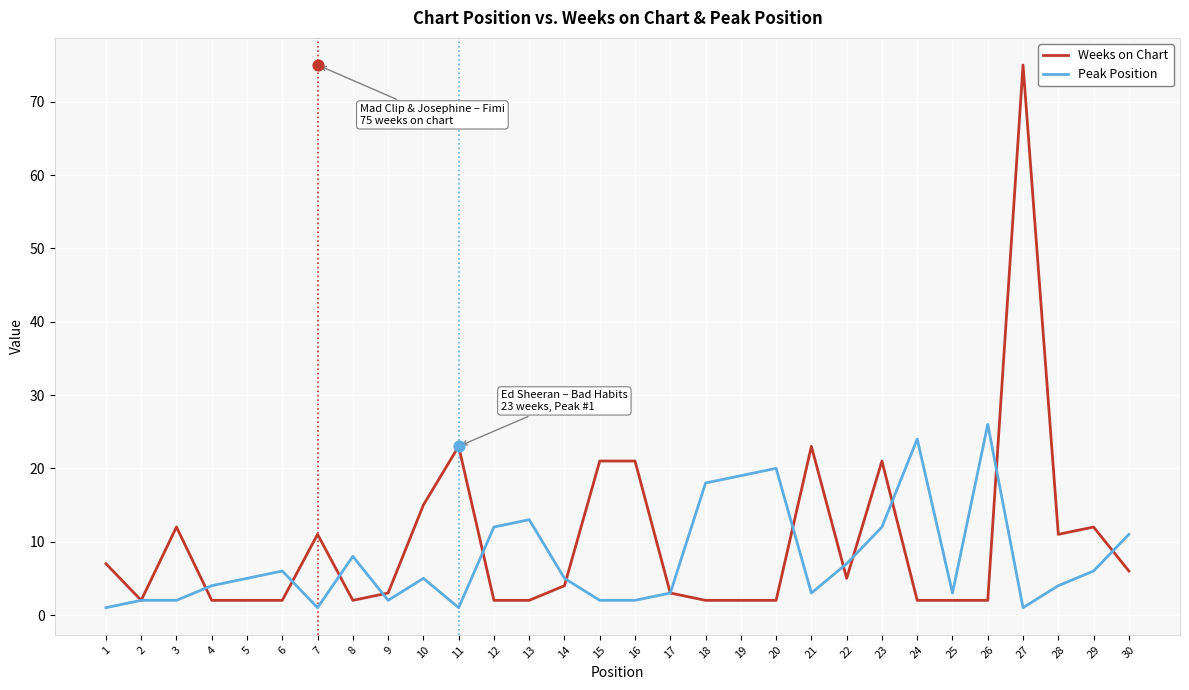

What are all the series names shown in the legend?

Weeks on Chart, Peak Position